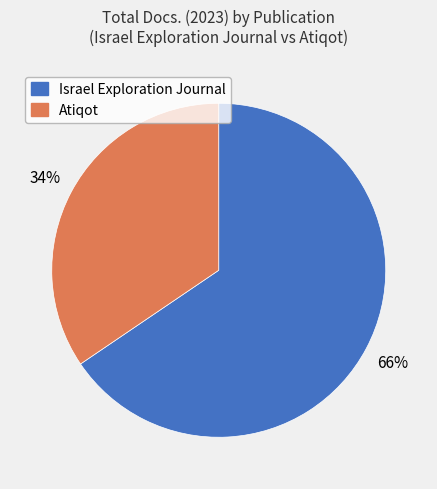

To the nearest percent, what portion does Israel Exploration Journal represent?

66%